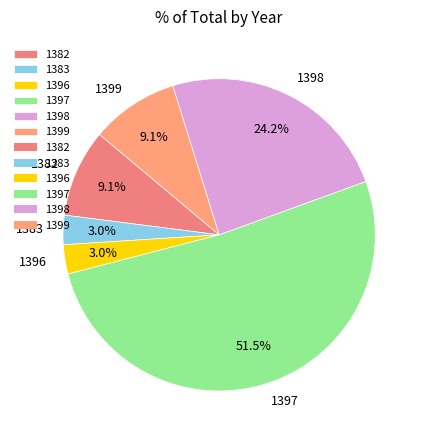

How much of the chart is everything except 1398?

75.8%